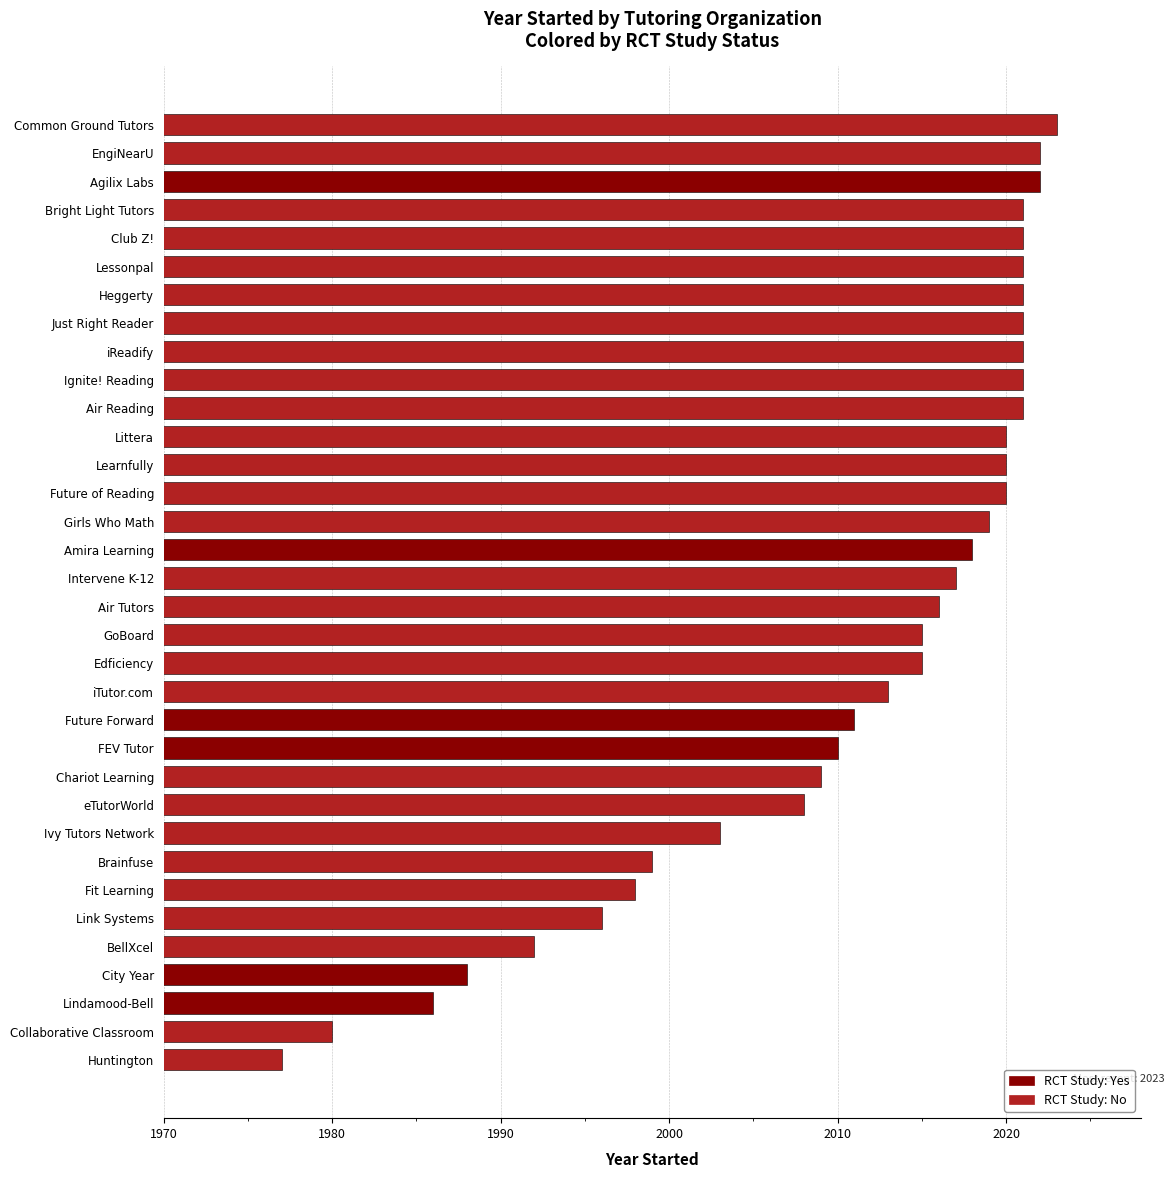

What position from the bottom is Brainfuse?

8